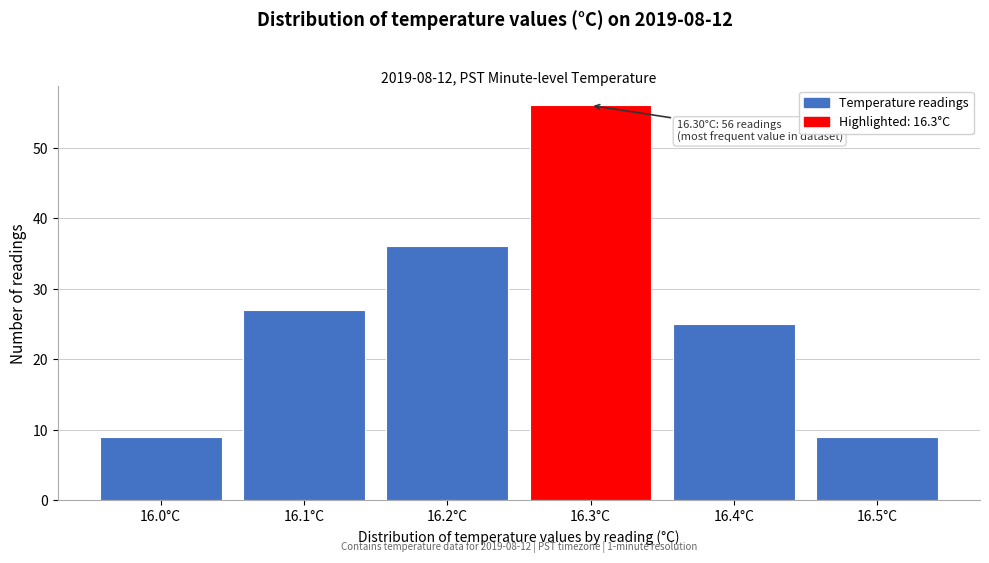

Which range on the x-axis has the tallest bar?

16.25 to 16.35